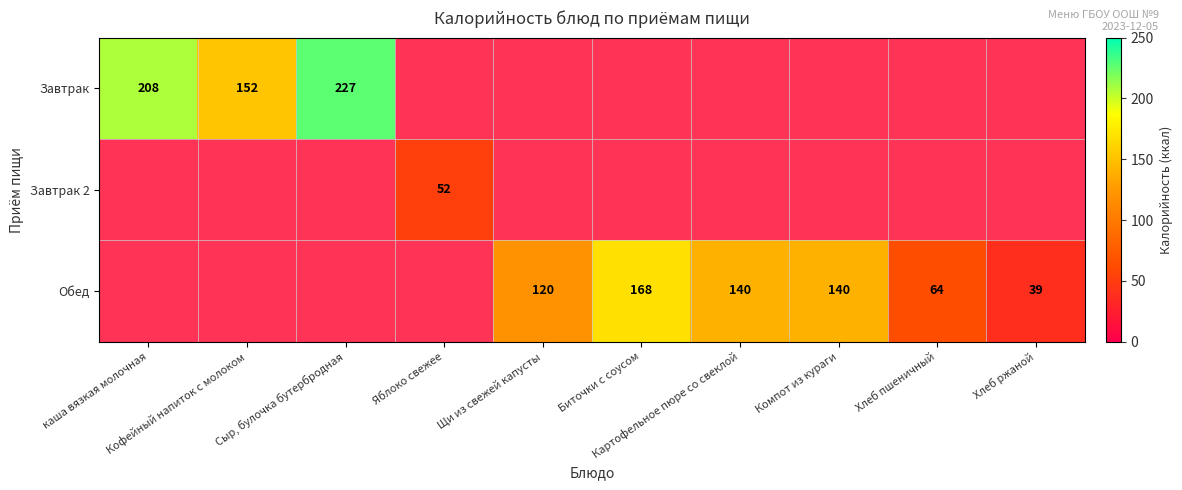

How many series are shown in this chart?

3